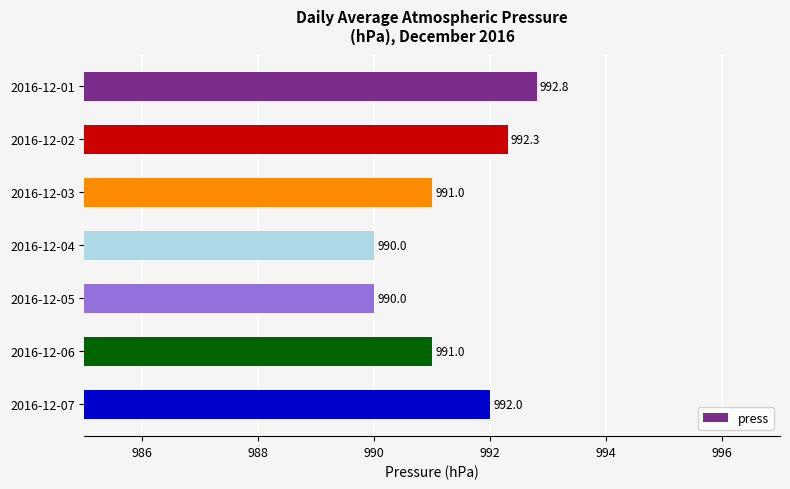

Which has a higher value, 2016-12-01 or 2016-12-05?

2016-12-01